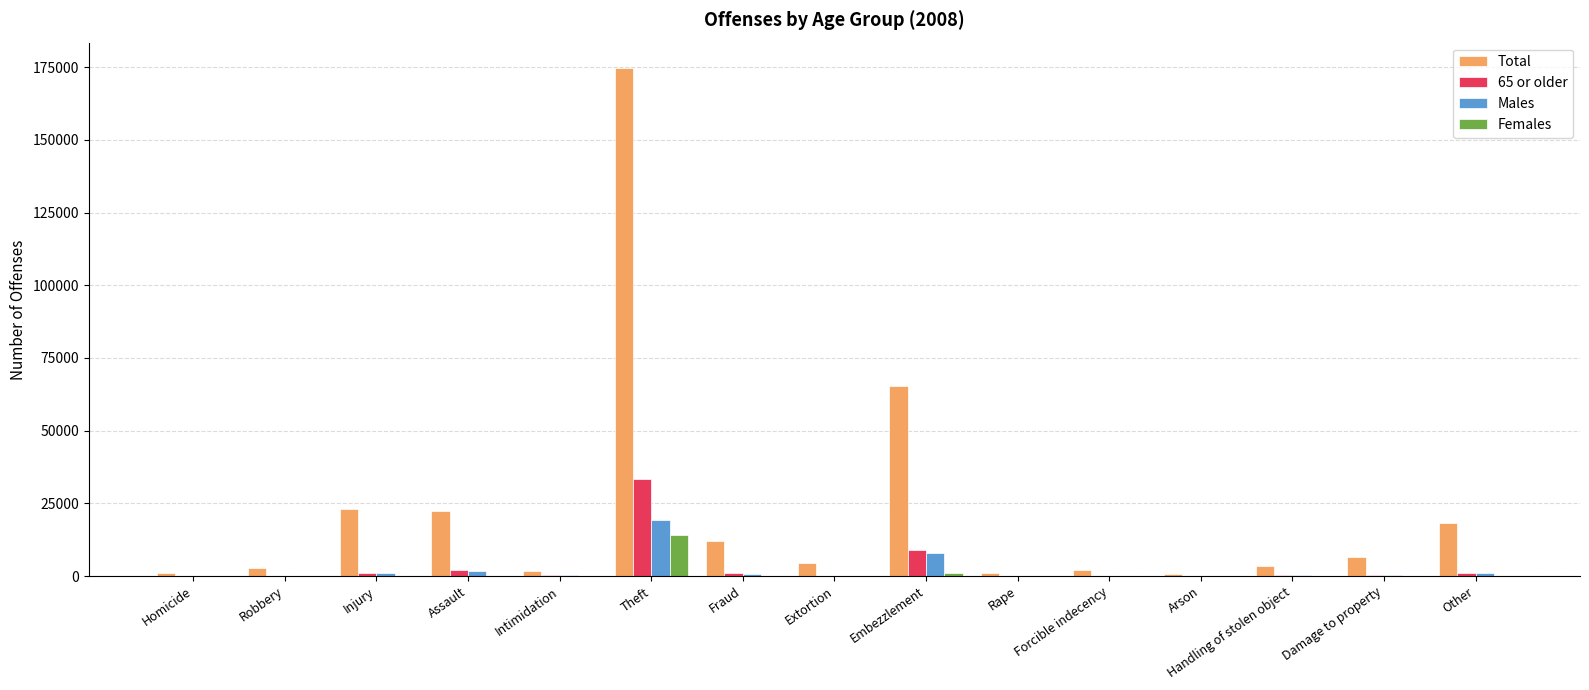

What is the total value across all series at Theft?

241290